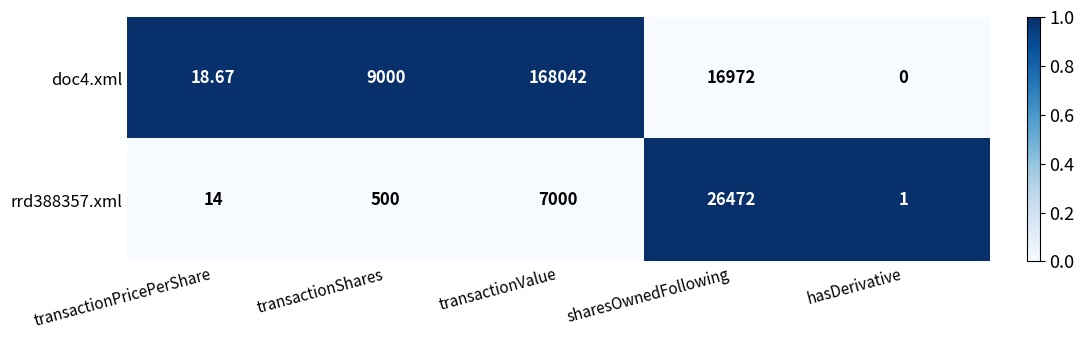

At which label does rrd388357.xml reach its minimum?

hasDerivative